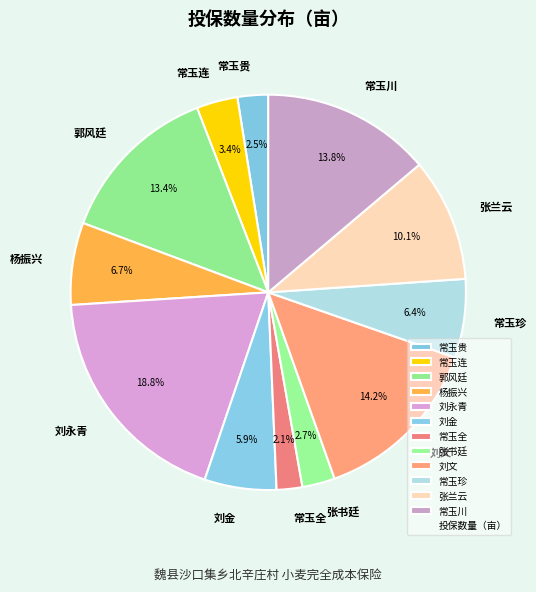

To the nearest percent, what is the average slice percentage?

8%